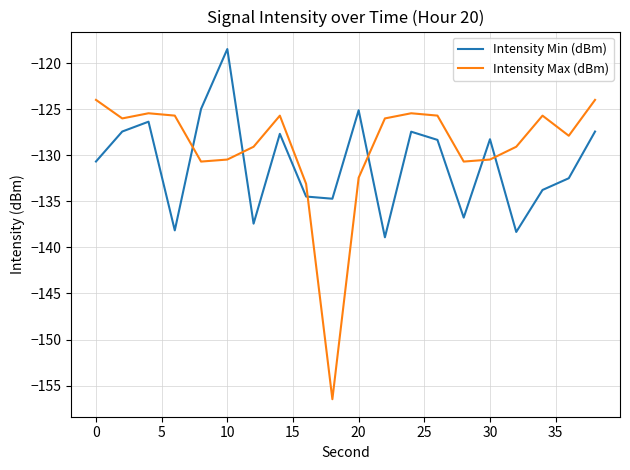

Which series has the largest range (max minus min)?

Intensity Max (dBm)